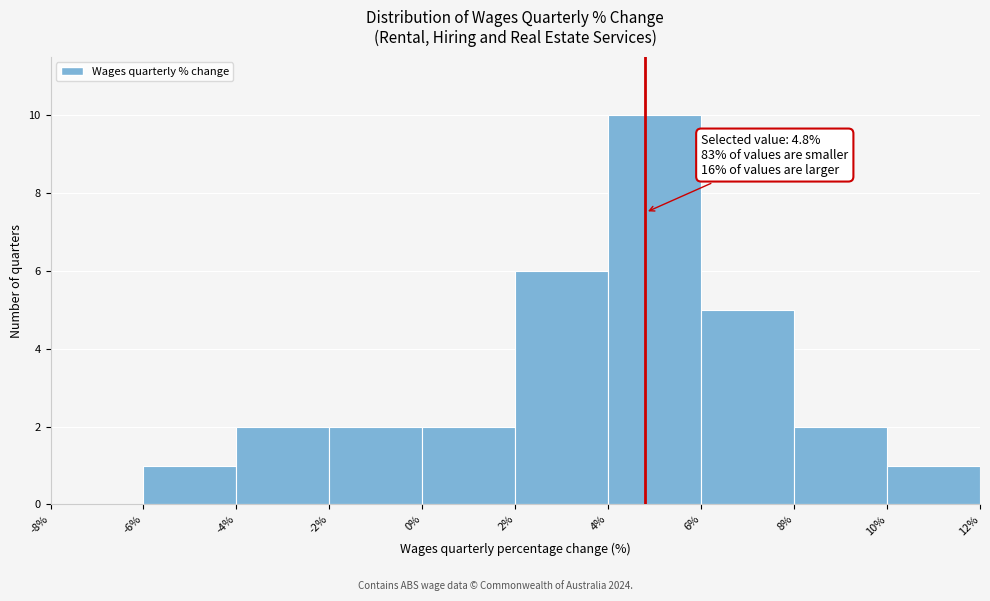

Over which range of the x-axis is the bar tallest?

4% to 6%